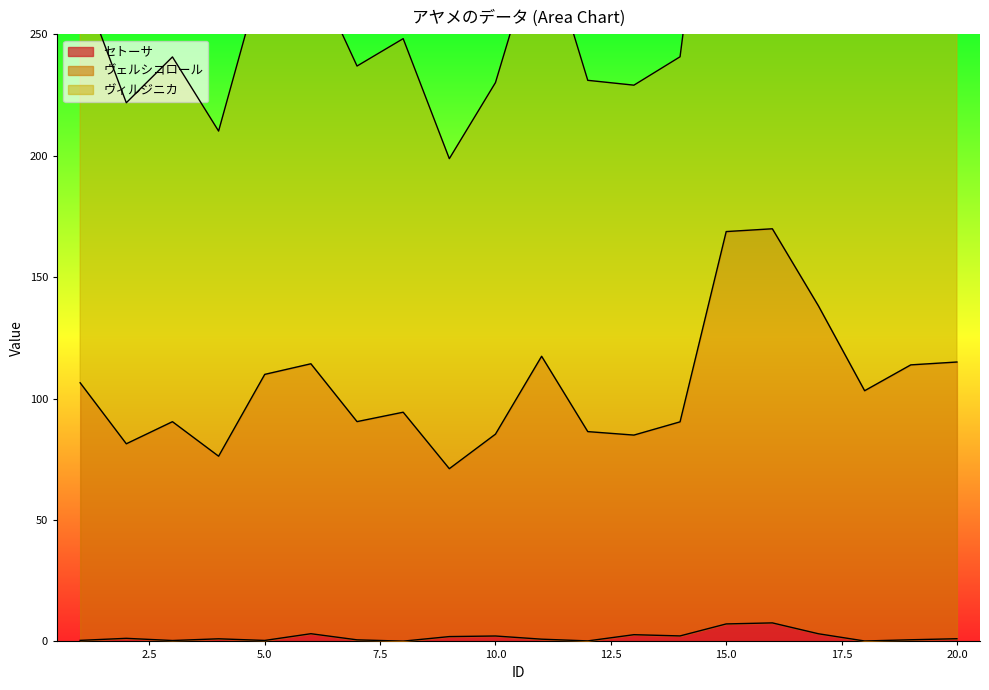

Is it true that ヴィルジニカ equals 510.7 at 17?

False